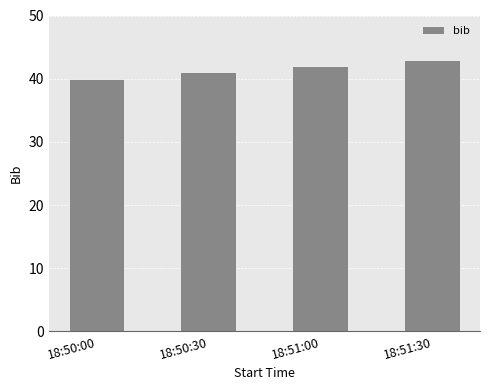

What is the minimum value shown in the chart?

40